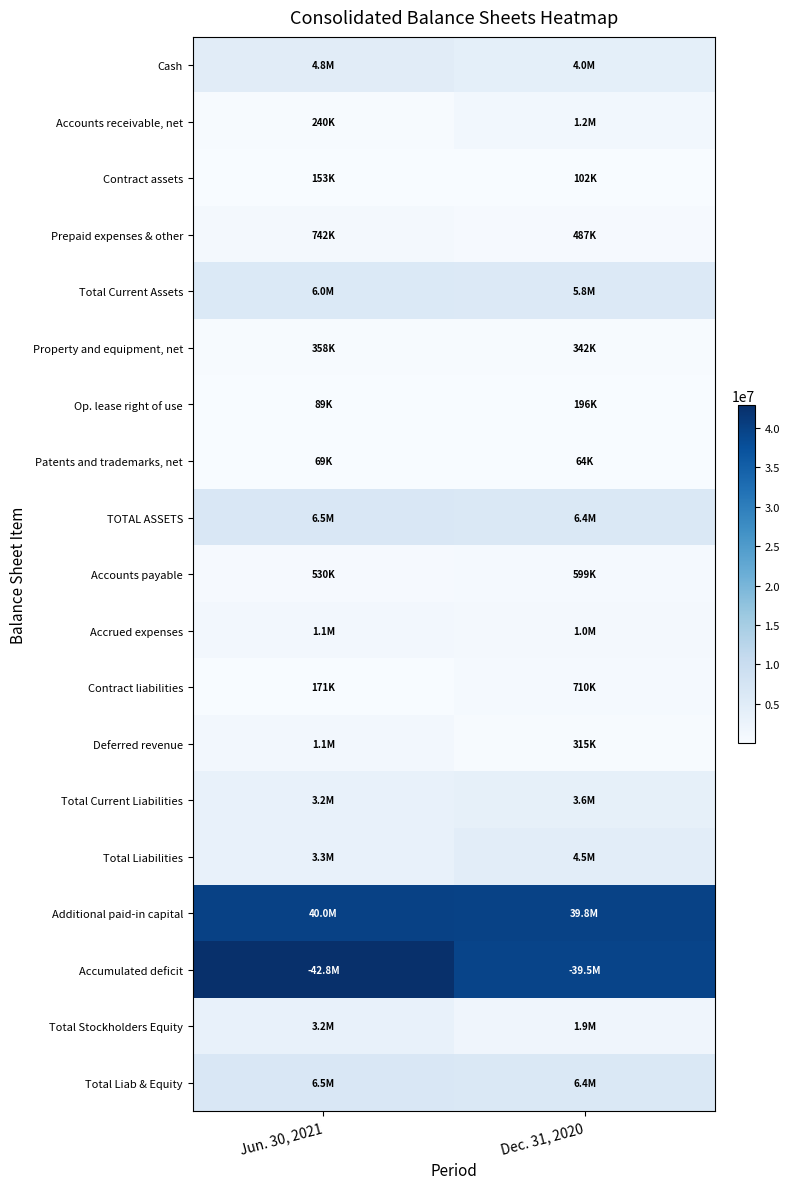

Reading right to left, list all the values displayed in this chart.

Cash: Dec. 31, 2020=3969100	Jun. 30, 2021=4822945
Accounts receivable, net: Dec. 31, 2020=1244876	Jun. 30, 2021=239616
Contract assets: Dec. 31, 2020=102458	Jun. 30, 2021=152789
Prepaid expenses & other: Dec. 31, 2020=486626	Jun. 30, 2021=741897
Total Current Assets: Dec. 31, 2020=5803060	Jun. 30, 2021=5957247
Property and equipment, net: Dec. 31, 2020=342180	Jun. 30, 2021=357974
Op. lease right of use: Dec. 31, 2020=196144	Jun. 30, 2021=89468
Patents and trademarks, net: Dec. 31, 2020=64415	Jun. 30, 2021=69166
TOTAL ASSETS: Dec. 31, 2020=6405799	Jun. 30, 2021=6473855
Accounts payable: Dec. 31, 2020=599317	Jun. 30, 2021=529679
Accrued expenses: Dec. 31, 2020=1038092	Jun. 30, 2021=1093123
Contract liabilities: Dec. 31, 2020=709553	Jun. 30, 2021=171281
Deferred revenue: Dec. 31, 2020=315370	Jun. 30, 2021=1098142
Total Current Liabilities: Dec. 31, 2020=3636002	Jun. 30, 2021=3241414
Total Liabilities: Dec. 31, 2020=4521991	Jun. 30, 2021=3295787
Additional paid-in capital: Dec. 31, 2020=39820874	Jun. 30, 2021=39973987
Accumulated deficit: Dec. 31, 2020=39488150	Jun. 30, 2021=42847053
Total Stockholders Equity: Dec. 31, 2020=1883808	Jun. 30, 2021=3178068
Total Liab & Equity: Dec. 31, 2020=6405799	Jun. 30, 2021=6473855